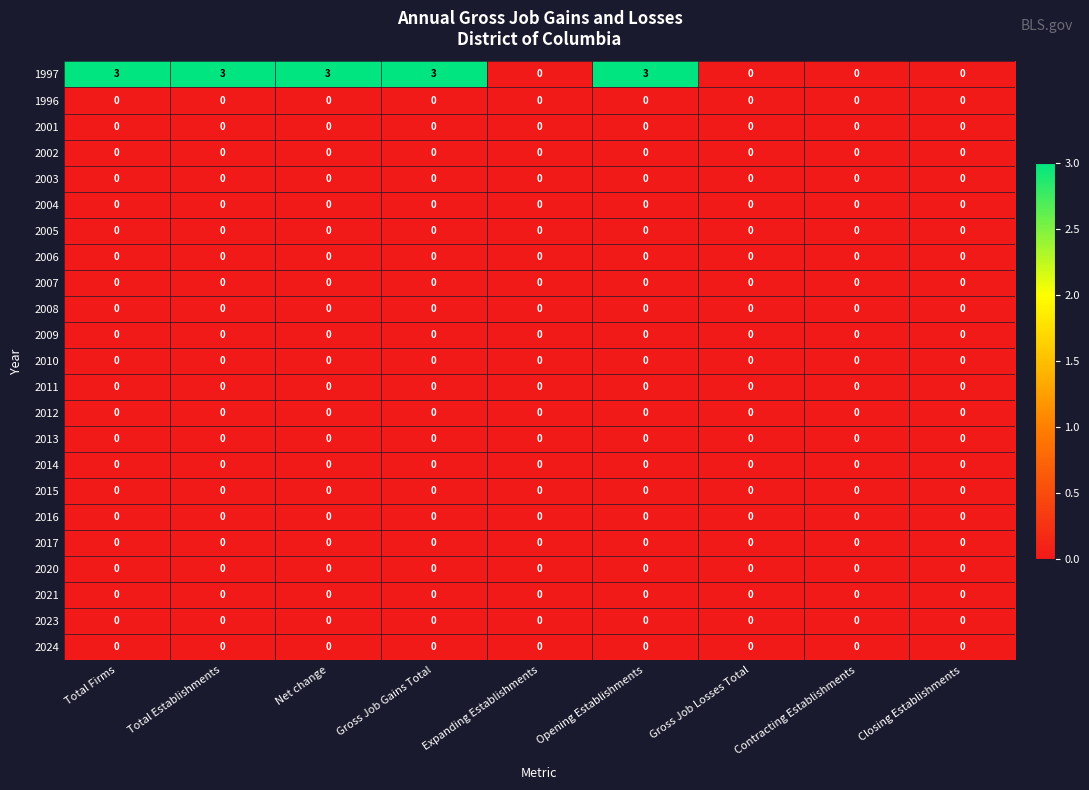

What is the maximum value shown in the chart?

3